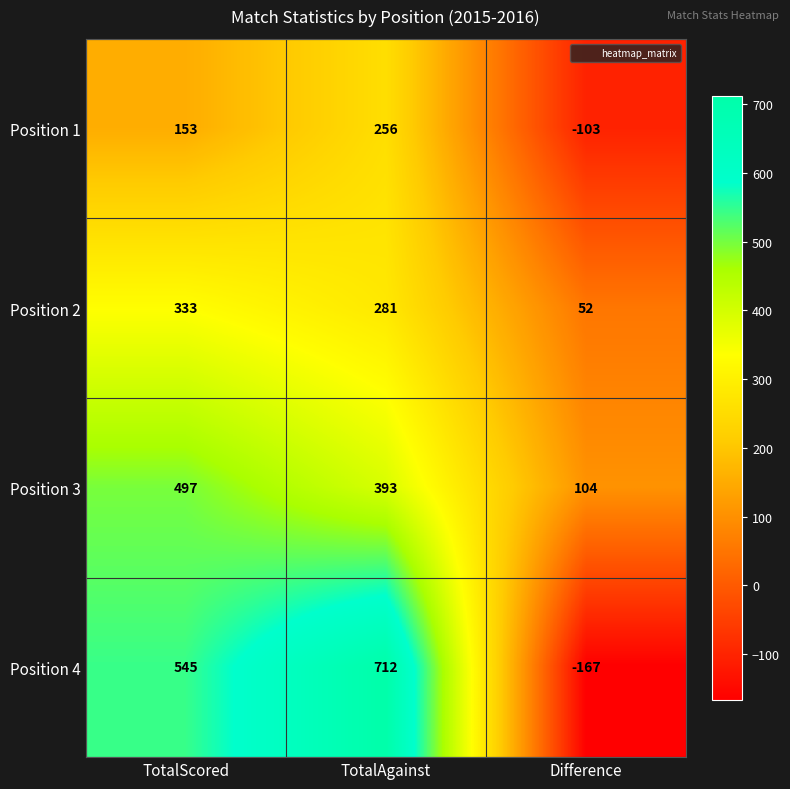

Which series changed the most between TotalScored and TotalAgainst?

Position 4